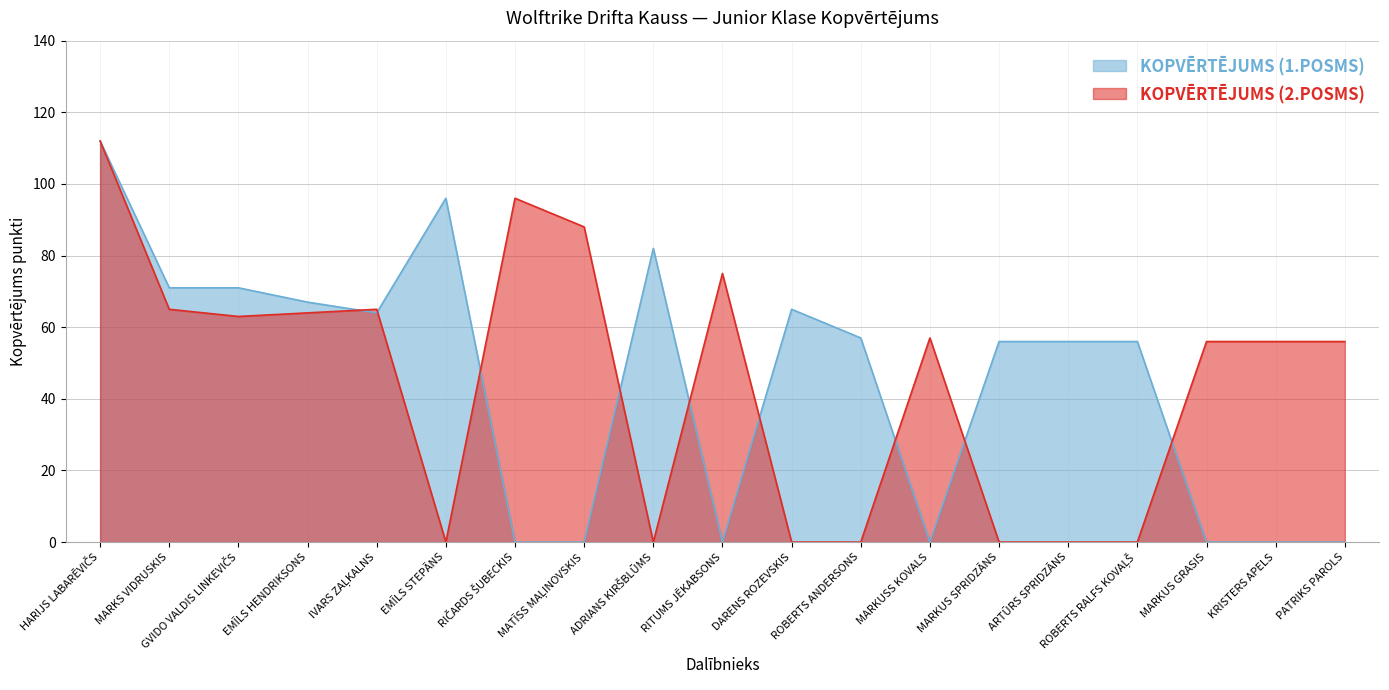

Where is KOPVĒRTĒJUMS (2.POSMS) nearest to the value 56?

MARKUS GRASIS